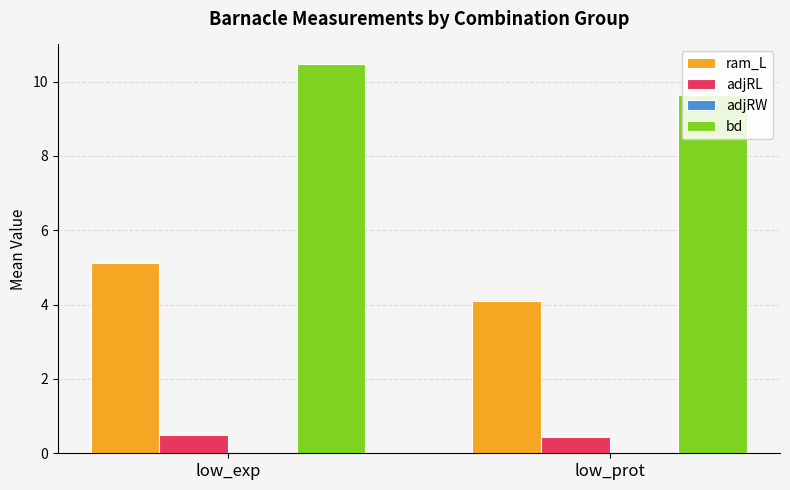

What is the average value of the bd series?

10.1